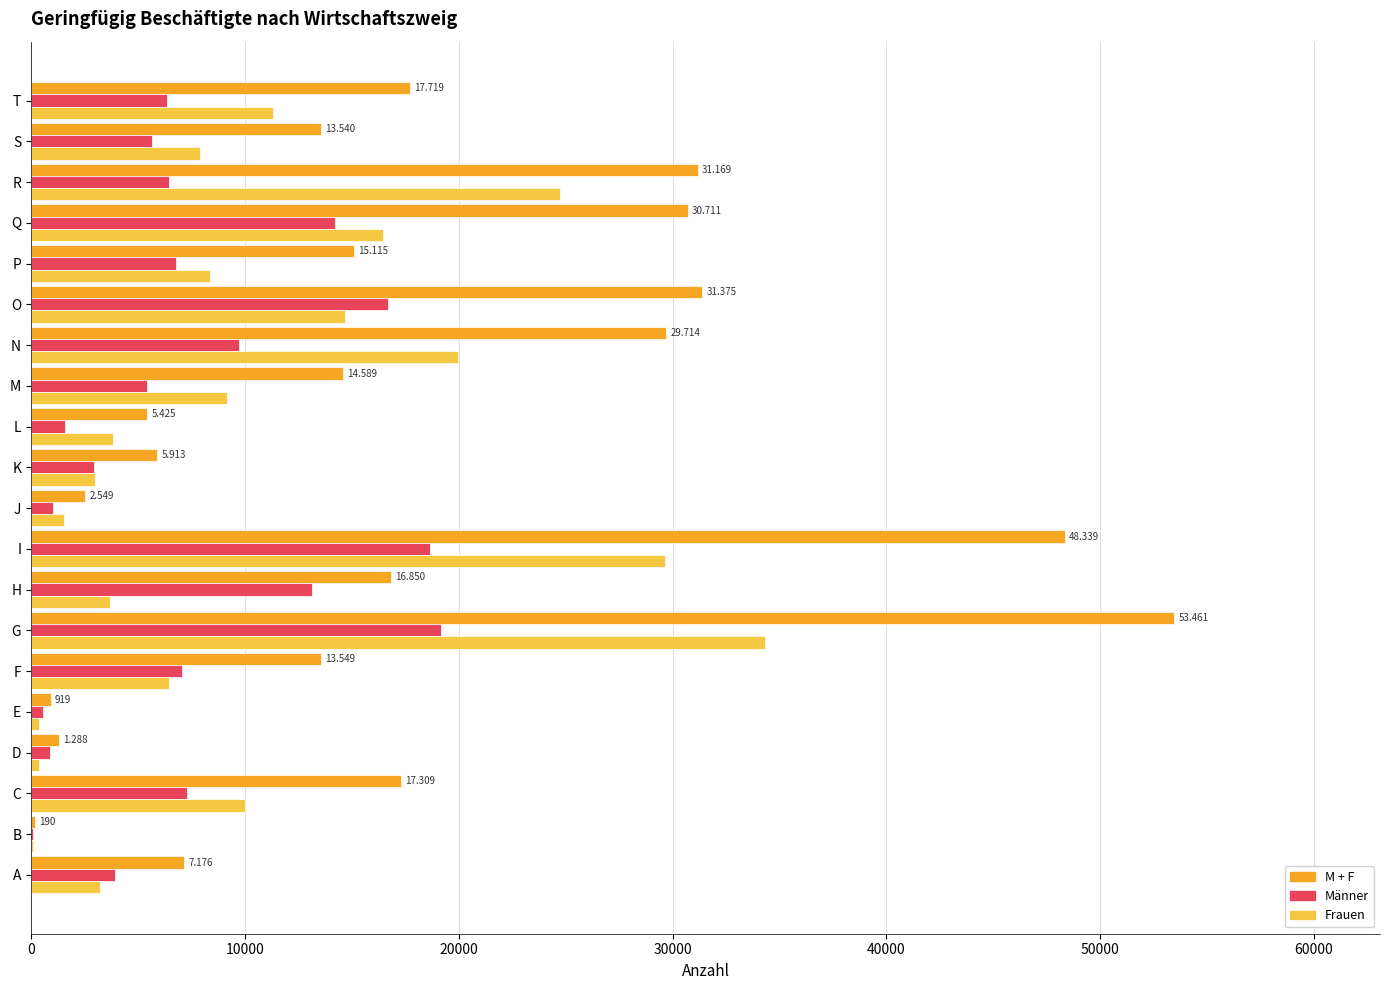

Which series has the largest total across all categories?

M + F